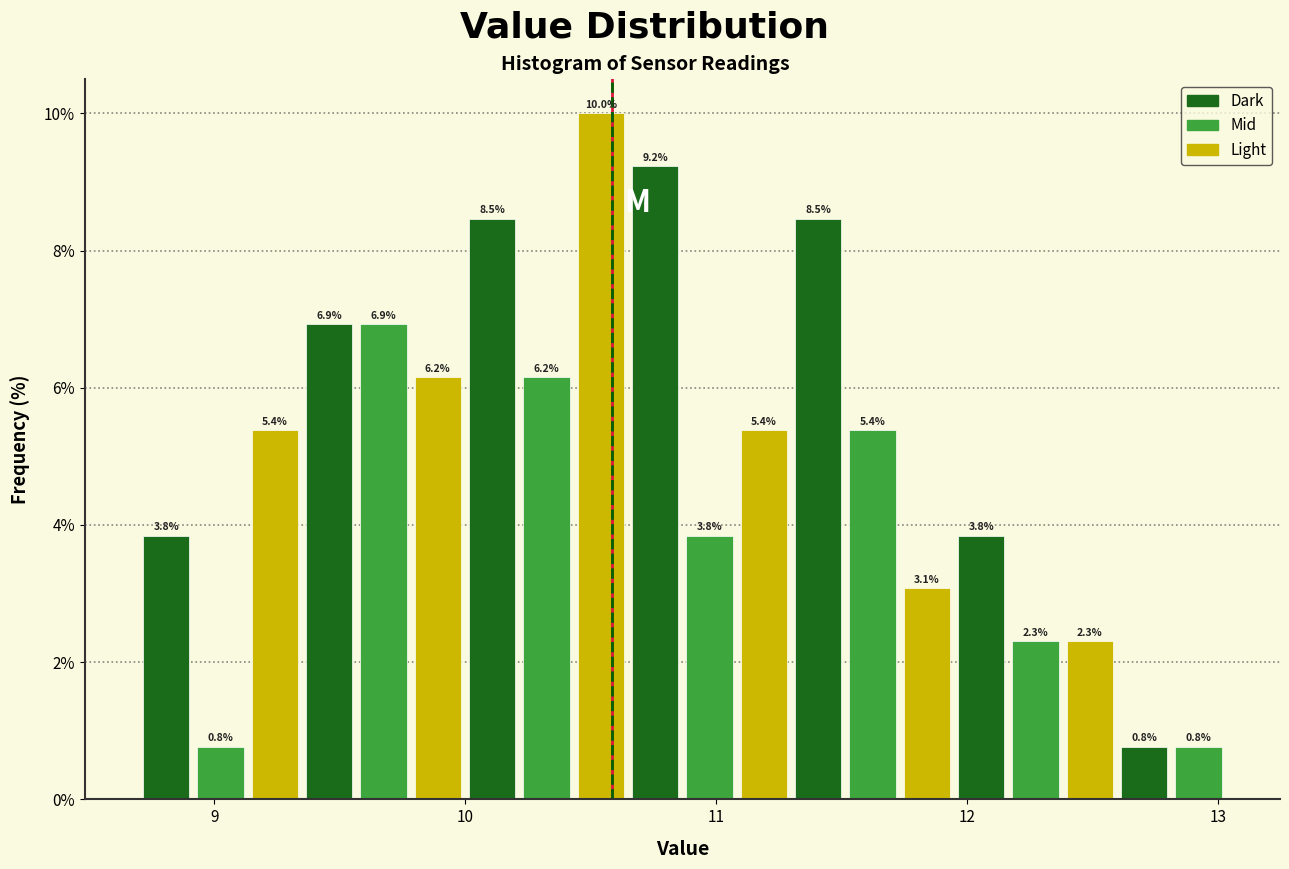

Read against the x-axis, roughly where is the centre of the tallest bar?

10.5